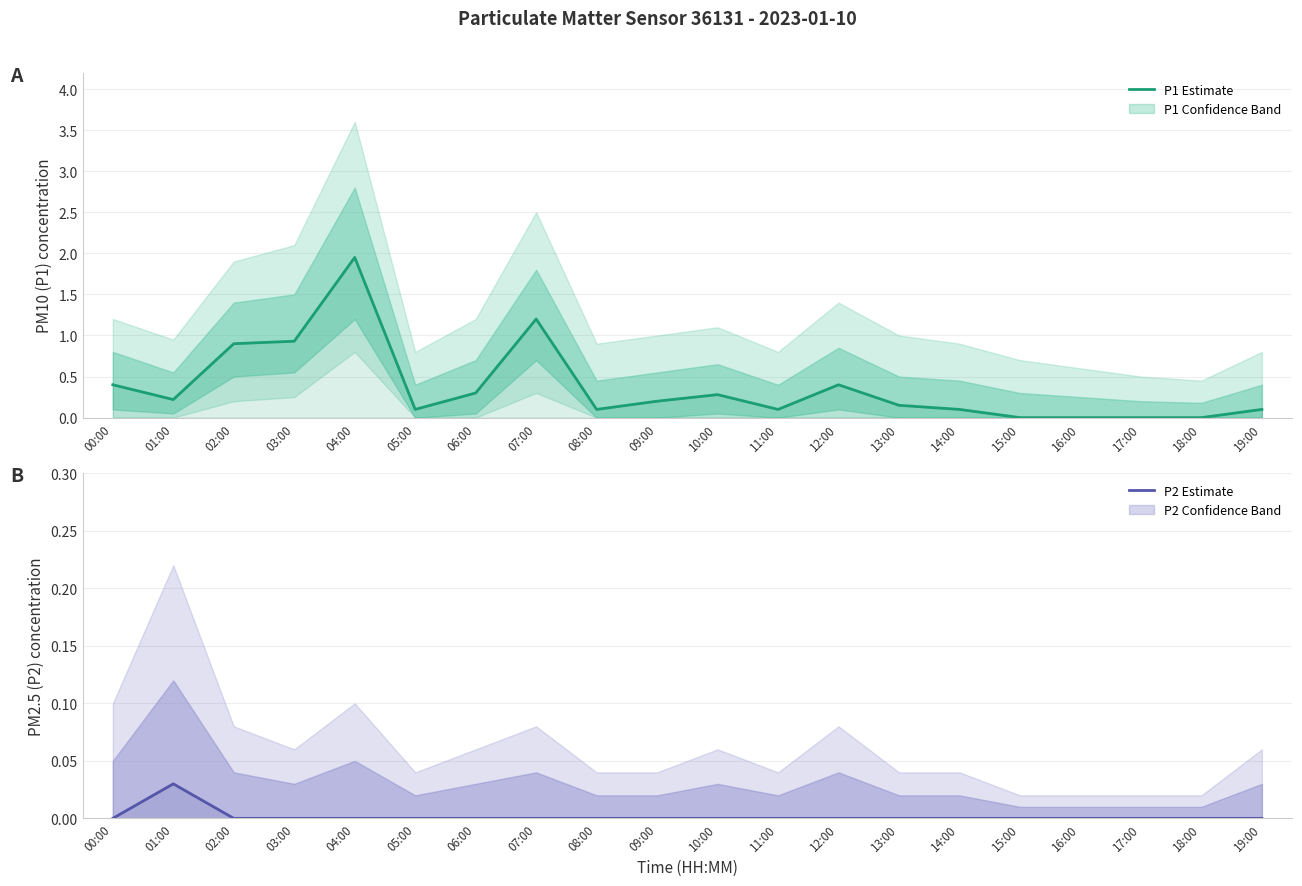

The P2 Estimate series shows -0.0 at 07:00. True or false?

False